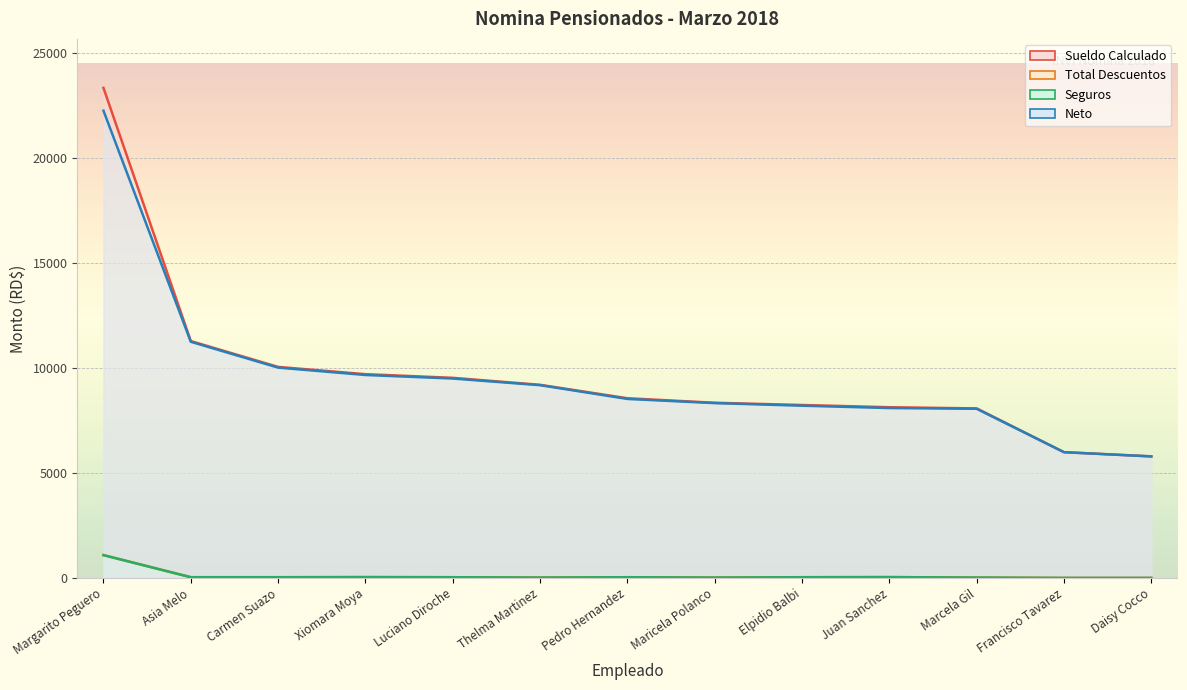

True or false: Neto and Total Descuentos intersect in this chart.

False